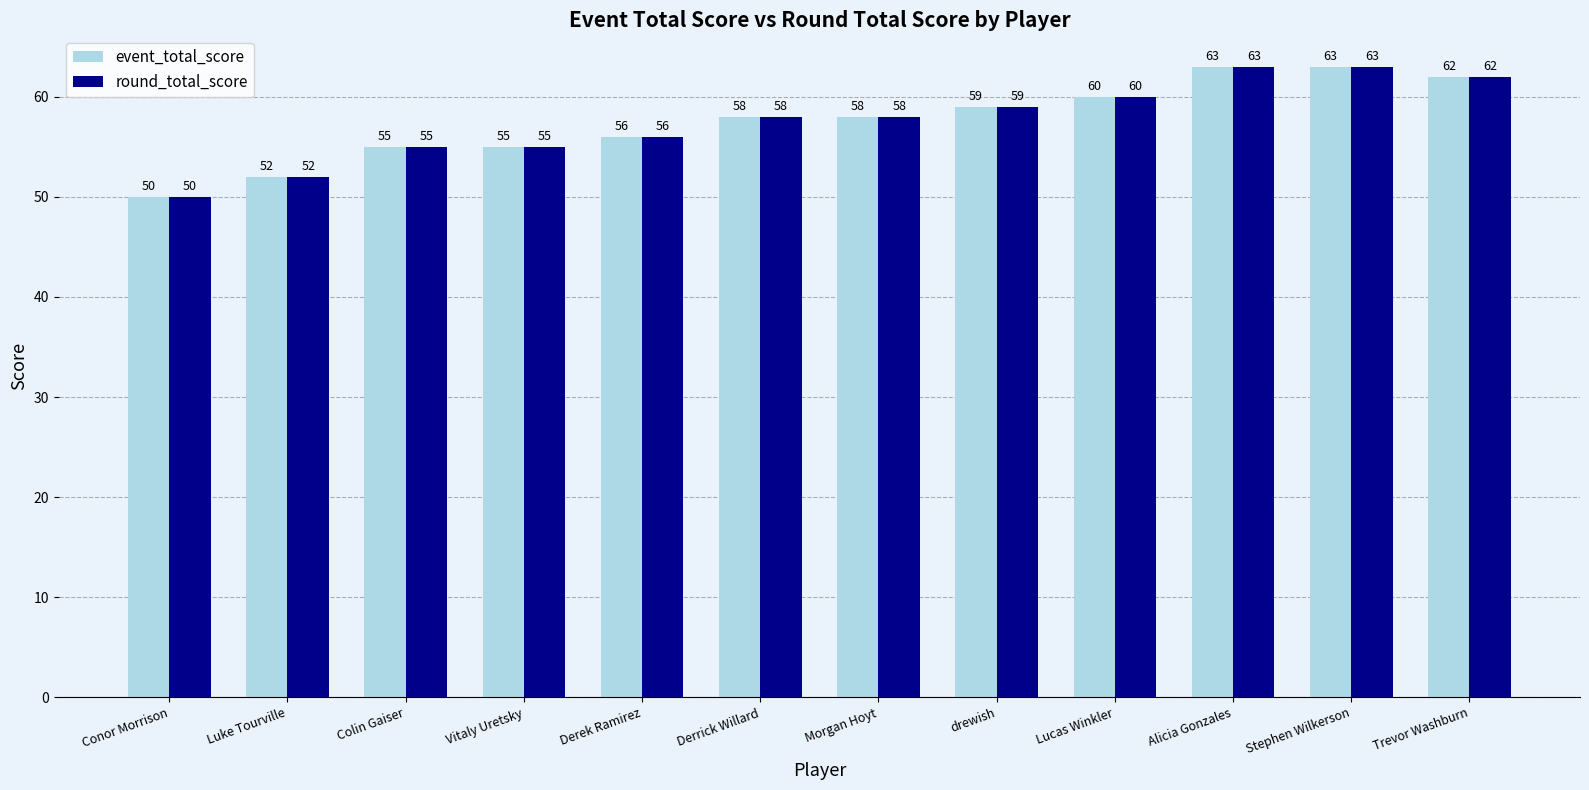

What is the difference between the second highest and minimum values in the event_total_score series?

13